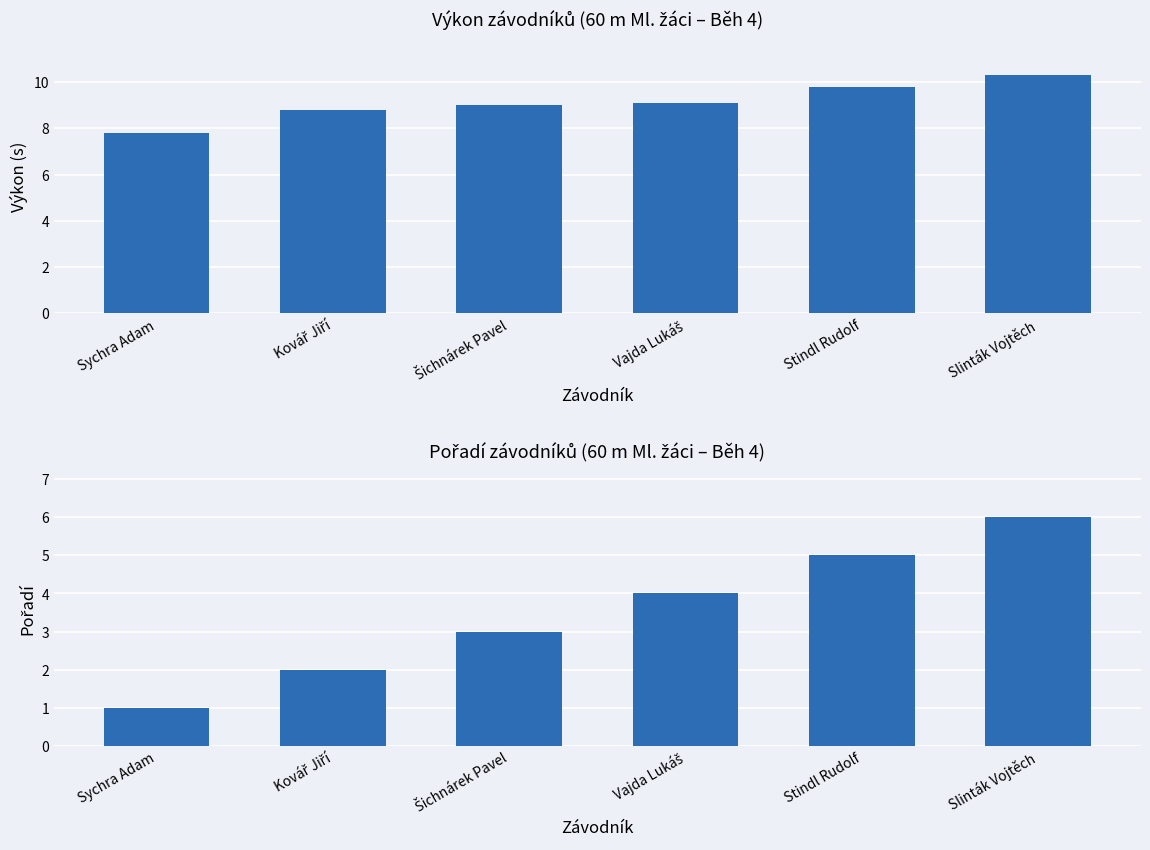

At which label does Pořadí first exceed 4?

Stindl Rudolf